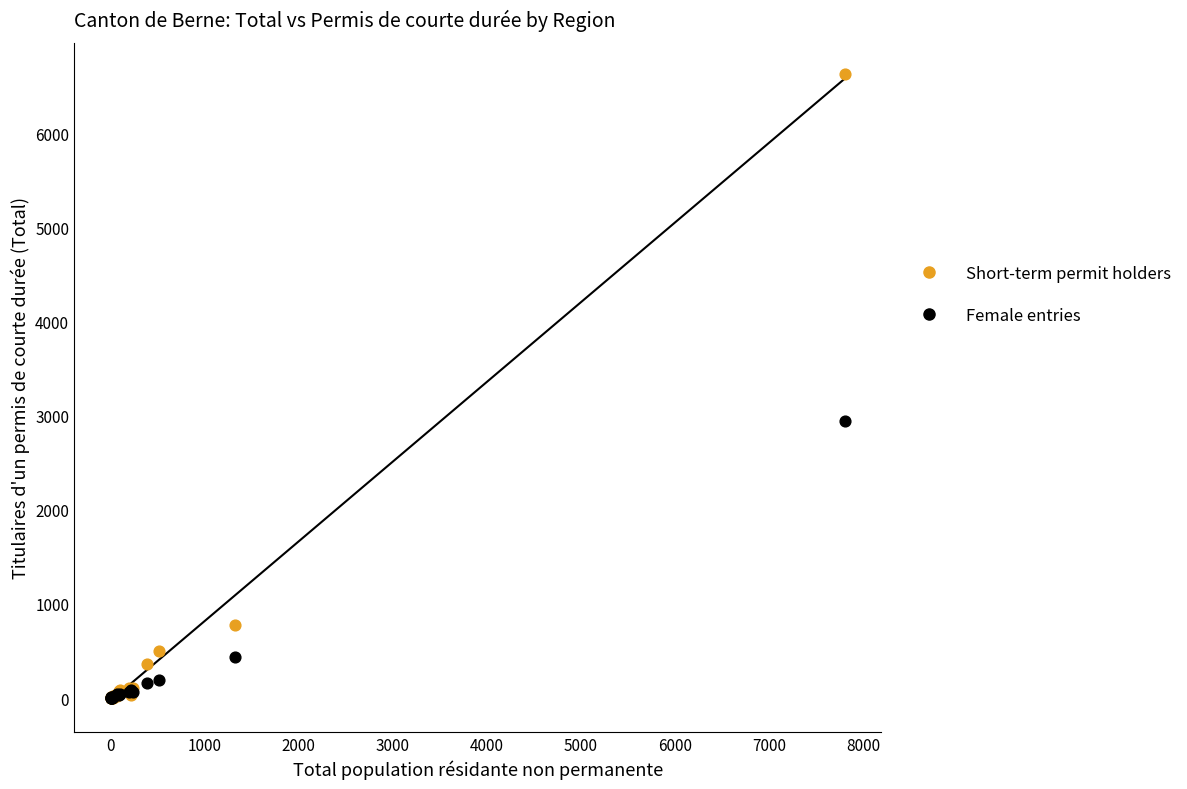

In the Short-term permit holders series, what Y value is closest to 3314?

781